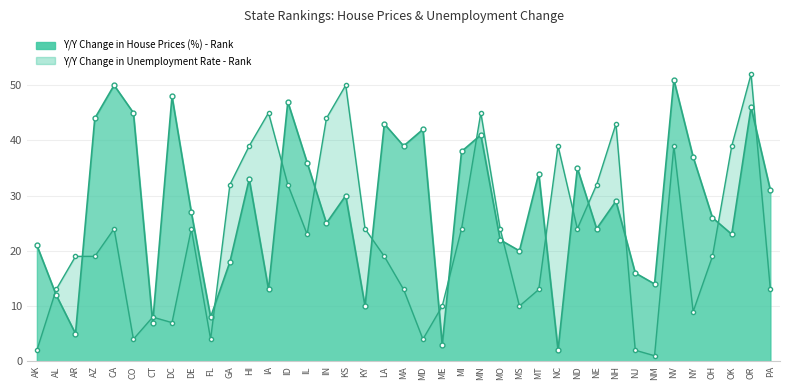

Reading left to right, extract all data points from this chart.

Y/Y Change in House Prices (%) - Rank: 21	12	5	44	50	45	7	48	27	8	18	33	13	47	36	25	30	10	43	39	42	3	38	41	22	20	34	2	35	24	29	16	14	51	37	26	23	46	31
Y/Y Change in Unemployment Rate - Rank: 2	13	19	19	24	4	8	7	24	4	32	39	45	32	23	44	50	24	19	13	4	10	24	45	24	10	13	39	24	32	43	2	1	39	9	19	39	52	13